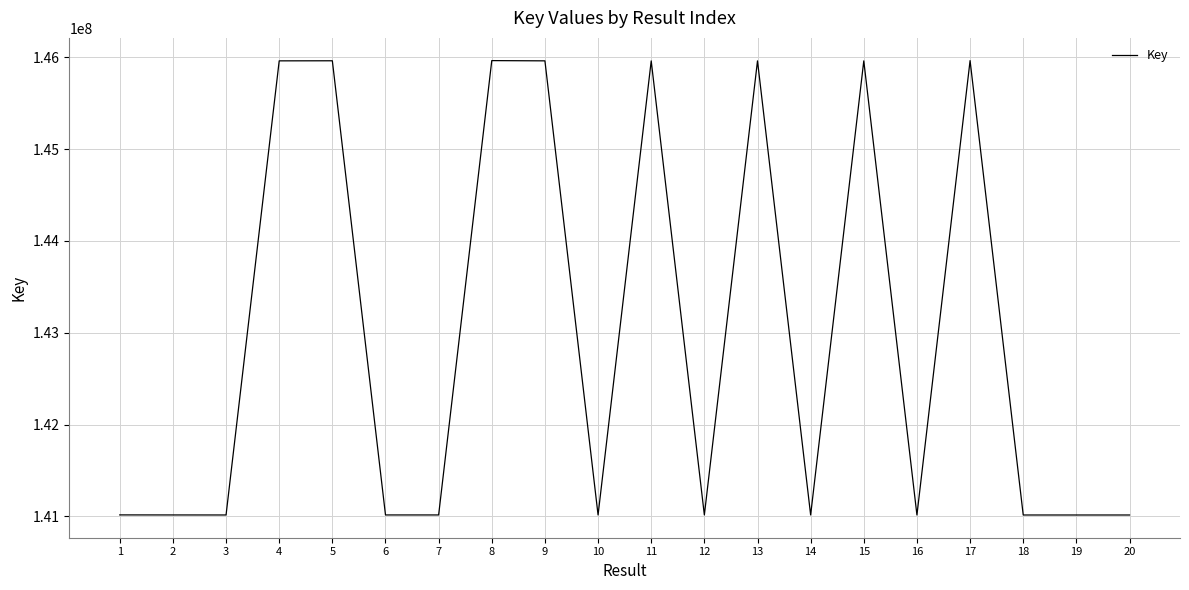

What is the greatest value displayed?

145964870